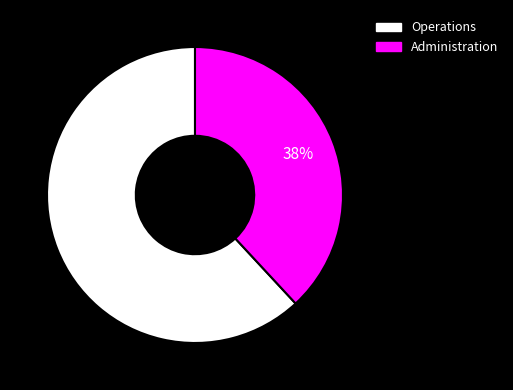

Is there a majority slice in this chart?

Yes